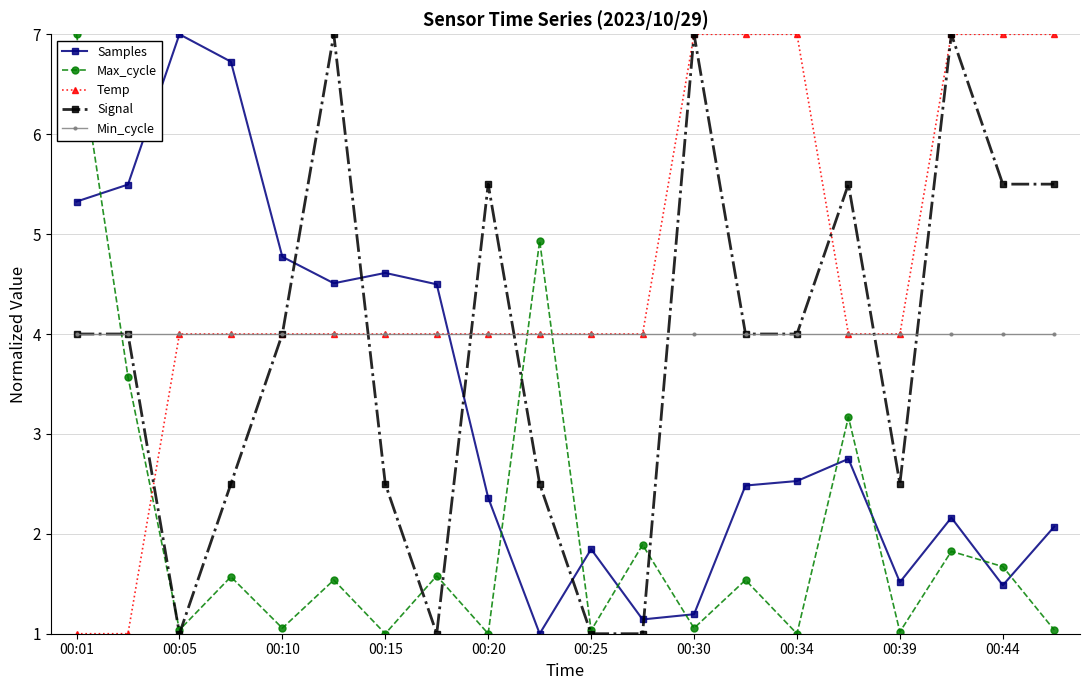

How many interior local valleys does the Max_cycle series have?

8